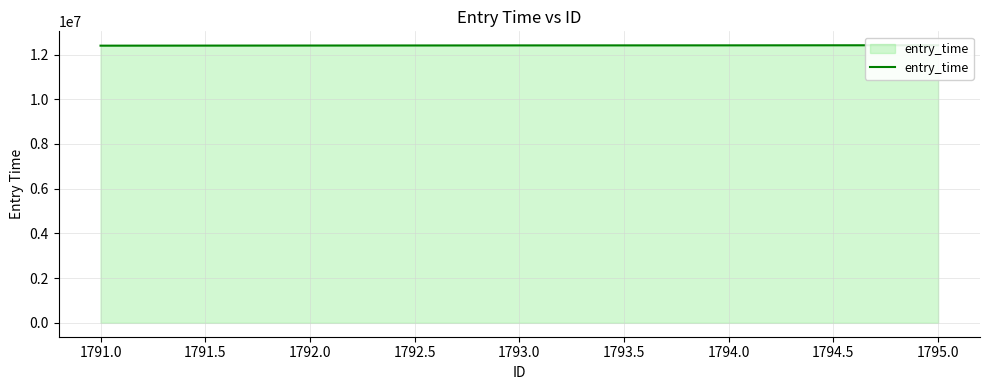

The chart shows a value of 12408057 at 1793.0. True or false?

True